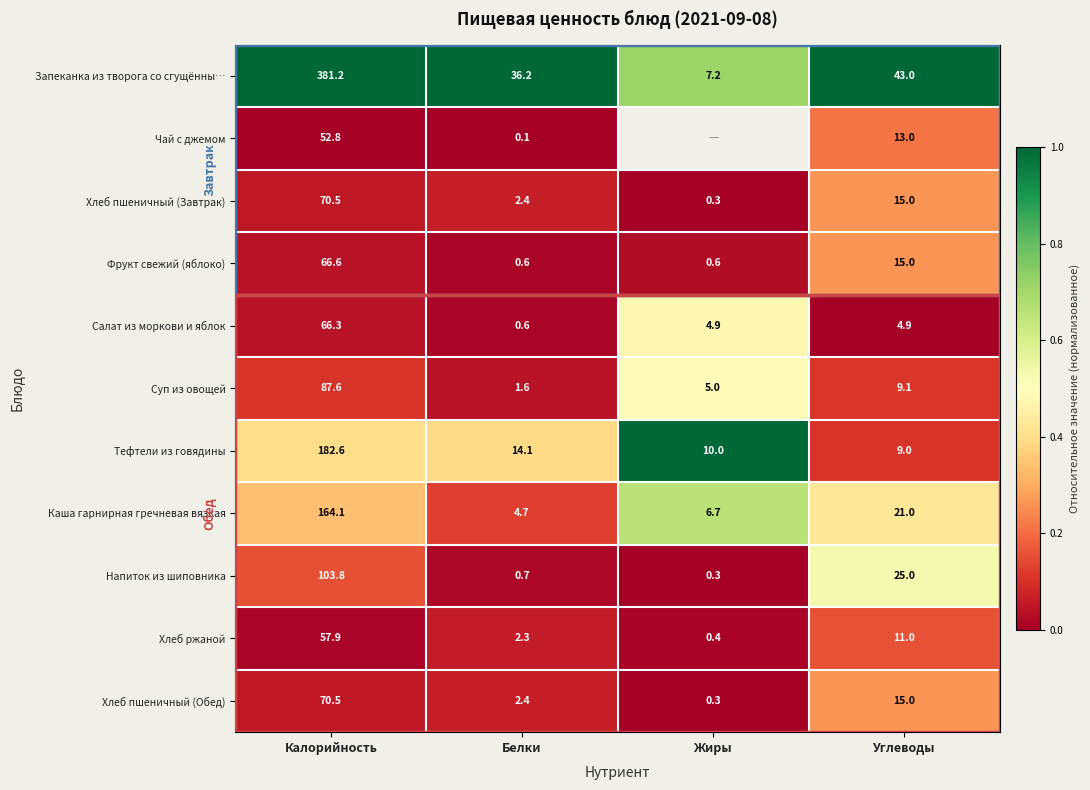

What is the highest value of the Напиток из шиповника series?

103.8